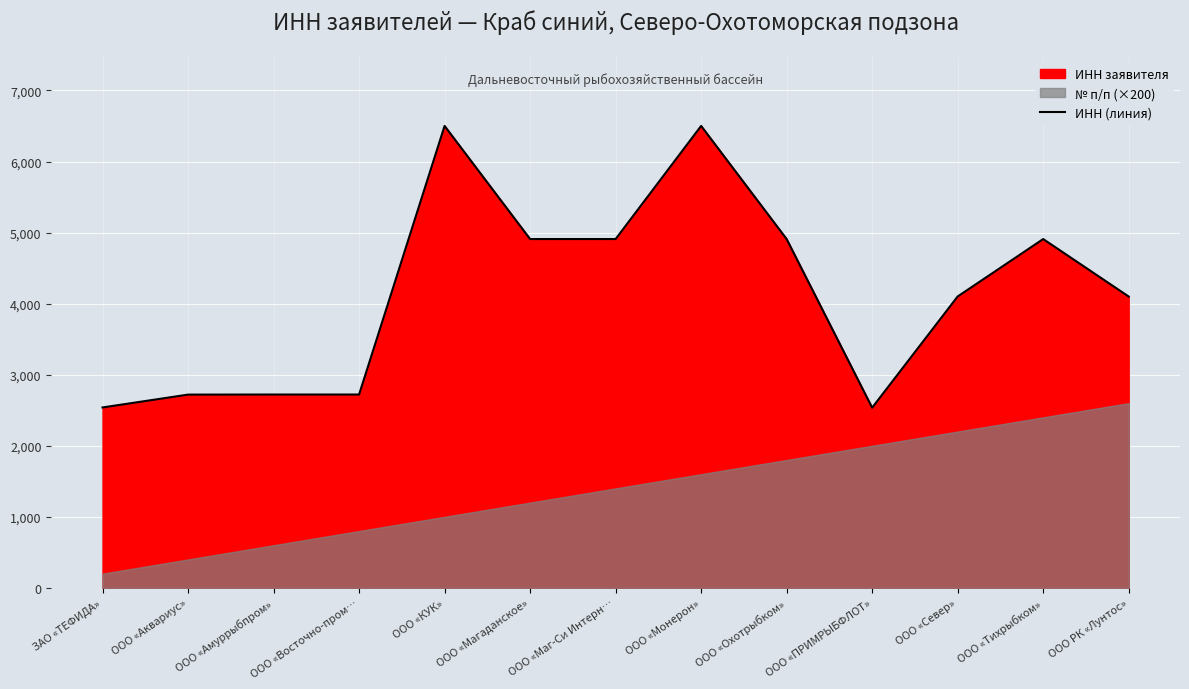

What is the difference between the second highest and minimum values?

3965.1